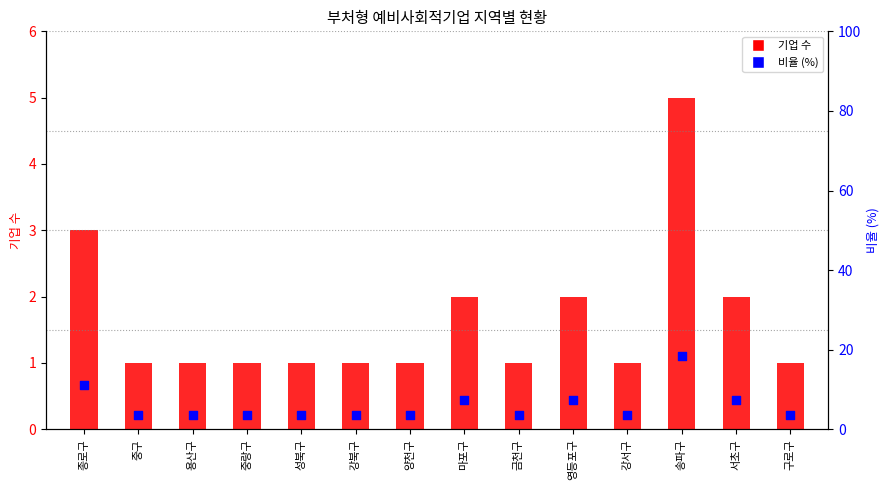

Is the value of 비율 (%) at 양천구 greater than the value of 기업 수 at 송파구?

No